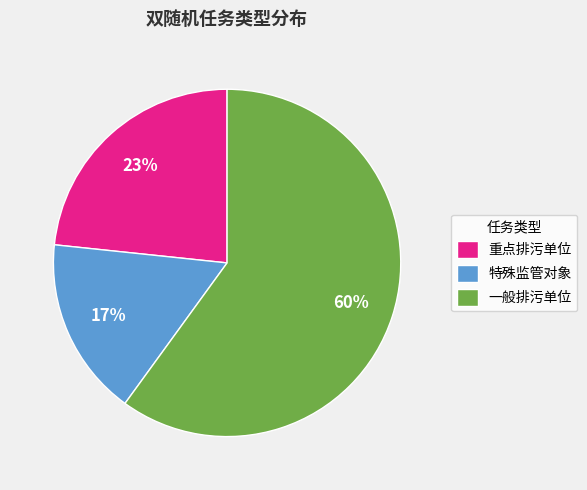

Does 一般排污单位 represent more than half of the total?

Yes